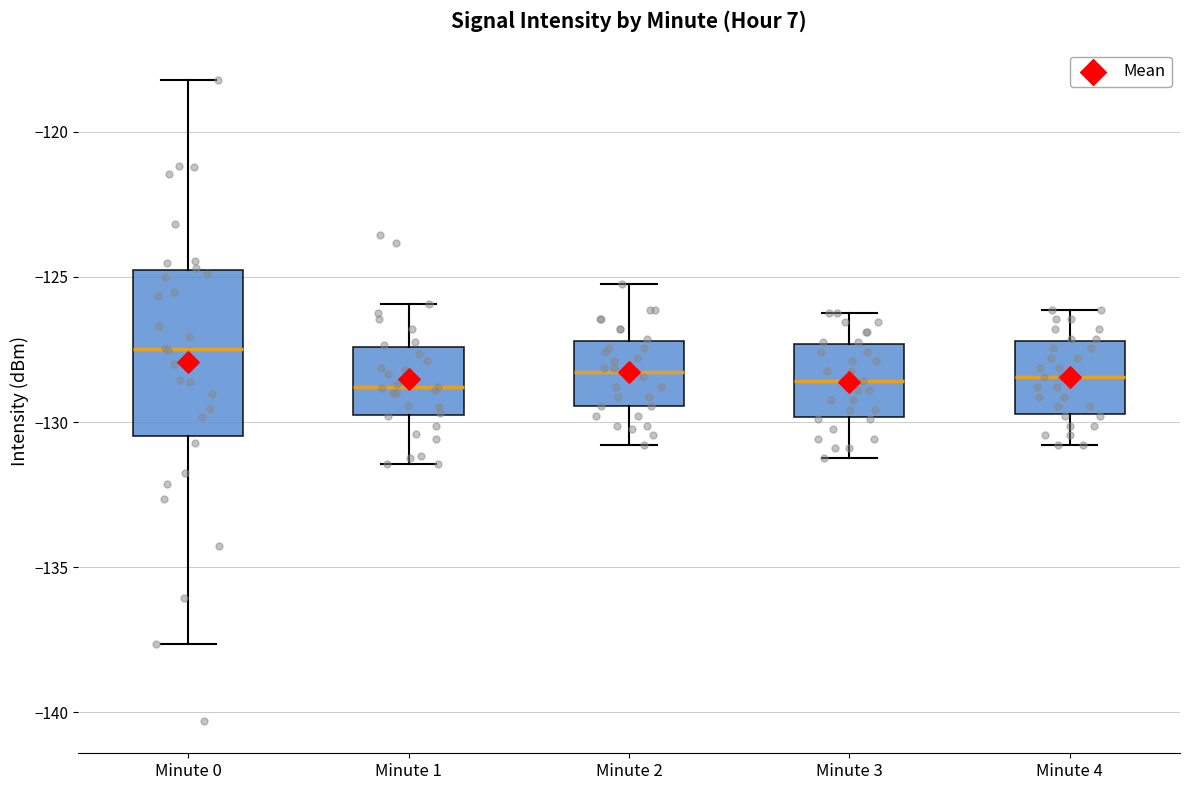

Reading left to right, transcribe this box plot: for each box, give where its median line is, the range the box spans, and where its two whiskers end, as read against the y-axis. The values are not printed on the chart, so give them approximately, as read against the axis.

Minute 0: median -127.5, box -130.5 to -124.5, whiskers -137.5 to -118.0
Minute 1: median -129.0, box -130.0 to -127.5, whiskers -131.5 to -126.0
Minute 2: median -128.5, box -129.5 to -127.0, whiskers -131.0 to -125.0
Minute 3: median -128.5, box -130.0 to -127.5, whiskers -131.0 to -126.0
Minute 4: median -128.5, box -129.5 to -127.0, whiskers -131.0 to -126.0